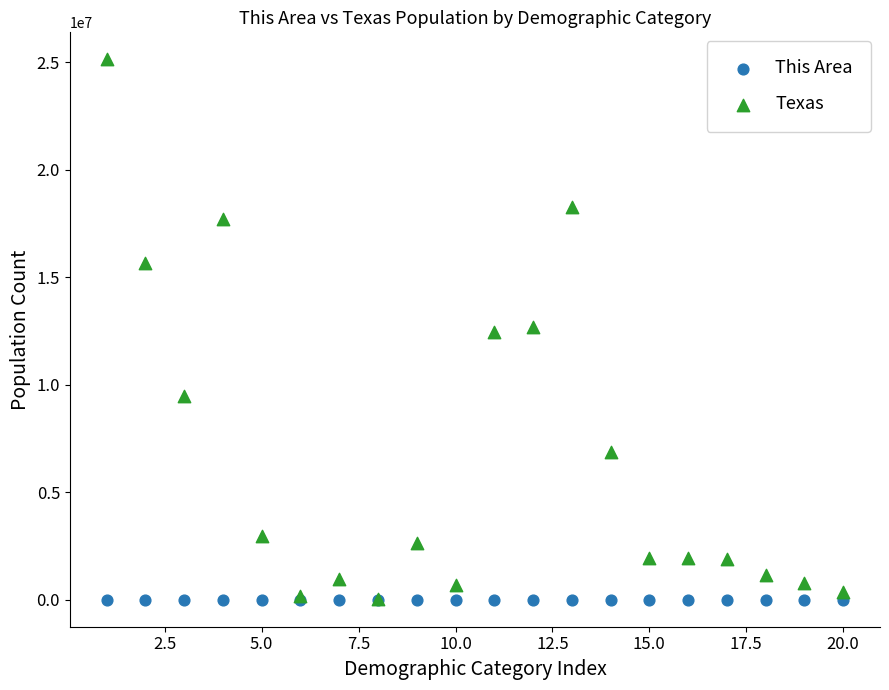

Which series has the largest Y range (max minus min)?

Texas